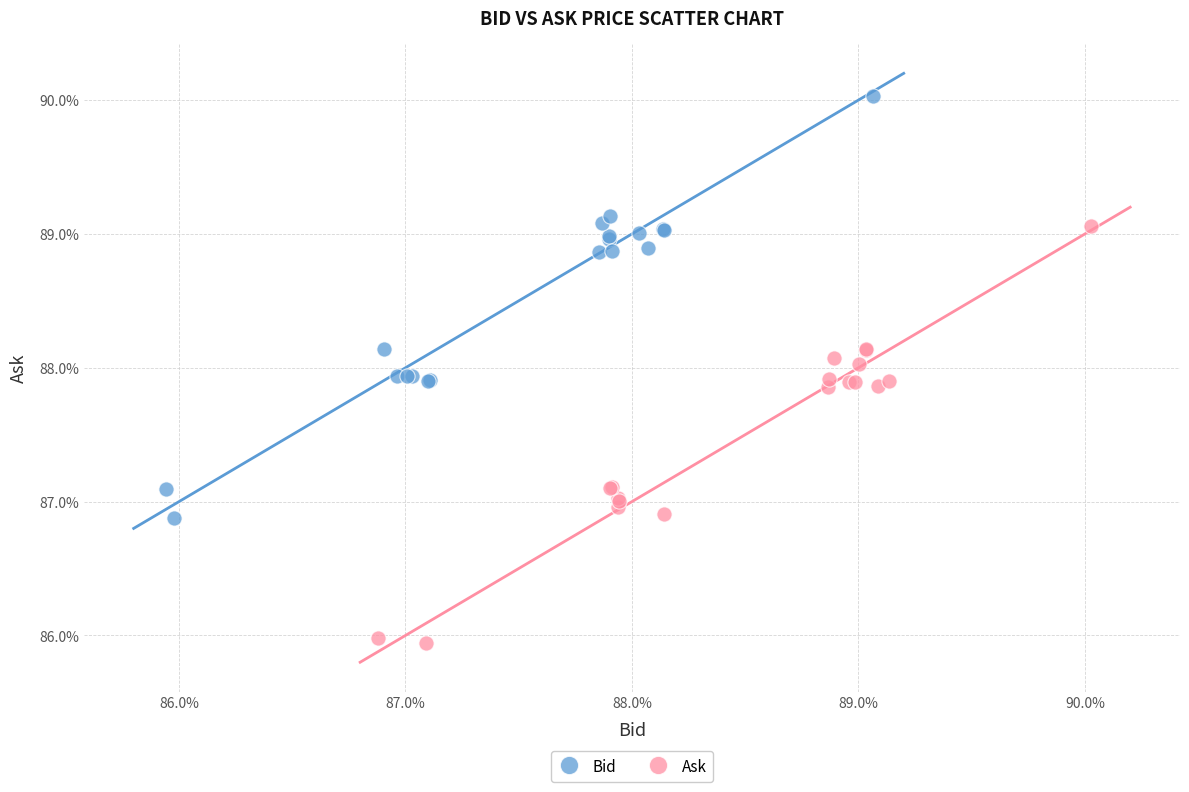

Which series contains the lowest Y value?

Ask